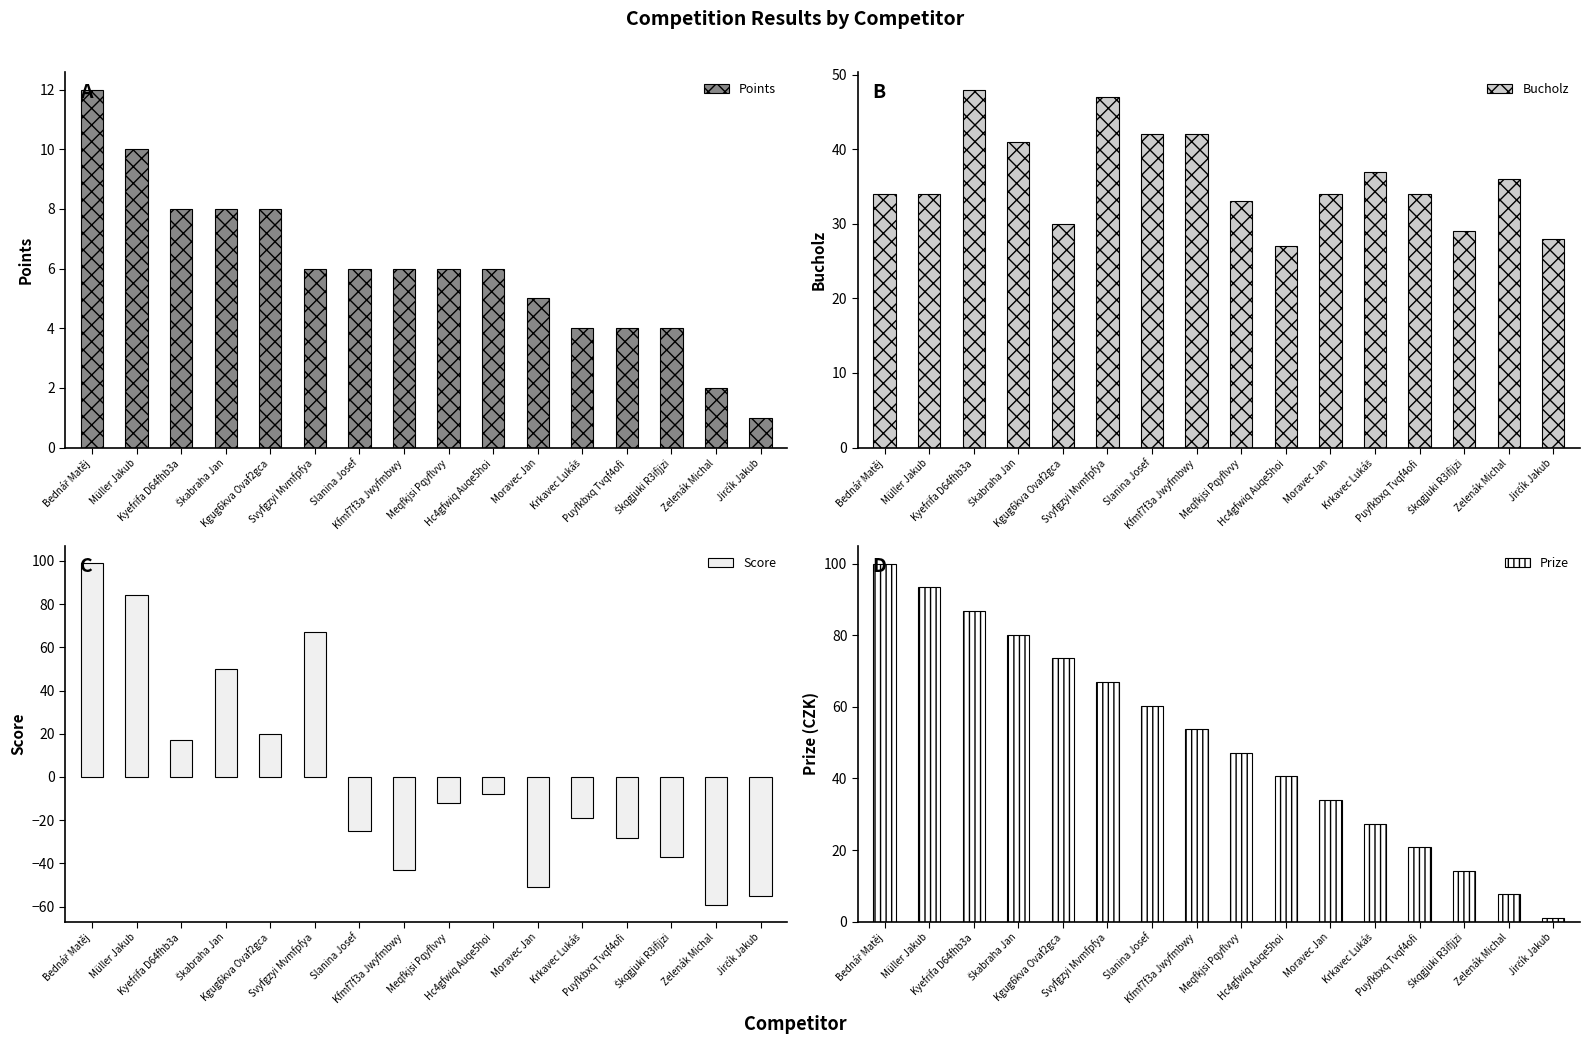

What is the difference between the Prize values at Müller Jakub and Kyefrifa D64fhb3a?

6.6